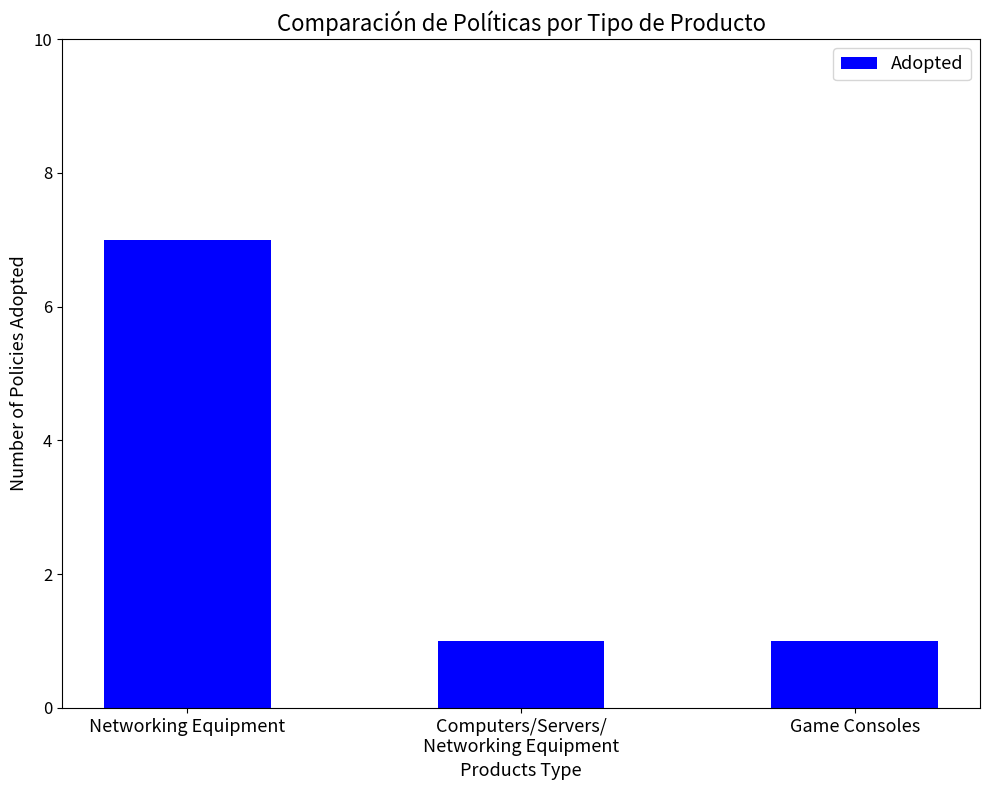

At which category does the chart reach its peak across all series?

Networking Equipment